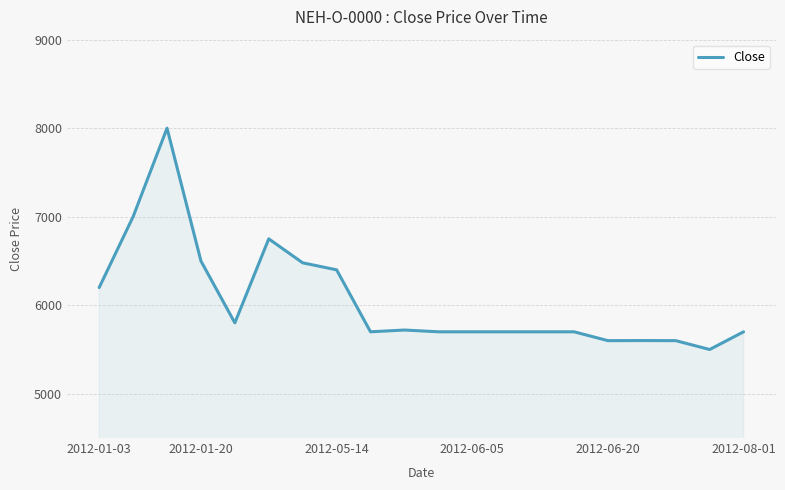

What is the difference between the maximum and minimum values?

2500